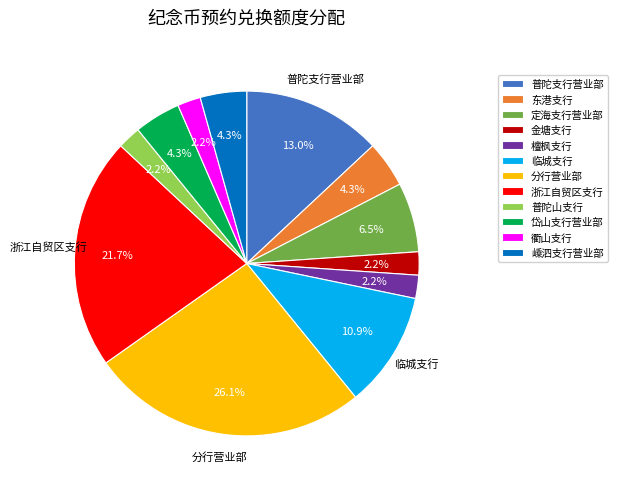

Approximately how many times larger is the value at 岱山支行营业部 compared to 衢山支行?

2.0